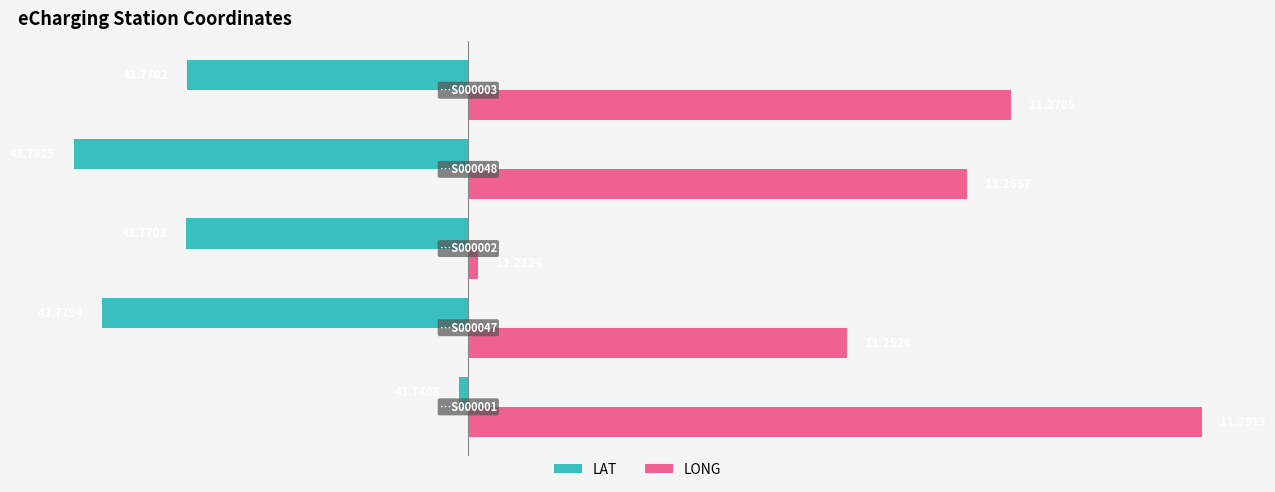

Rank the series by their maximum value, from highest to lowest.

LONG, LAT